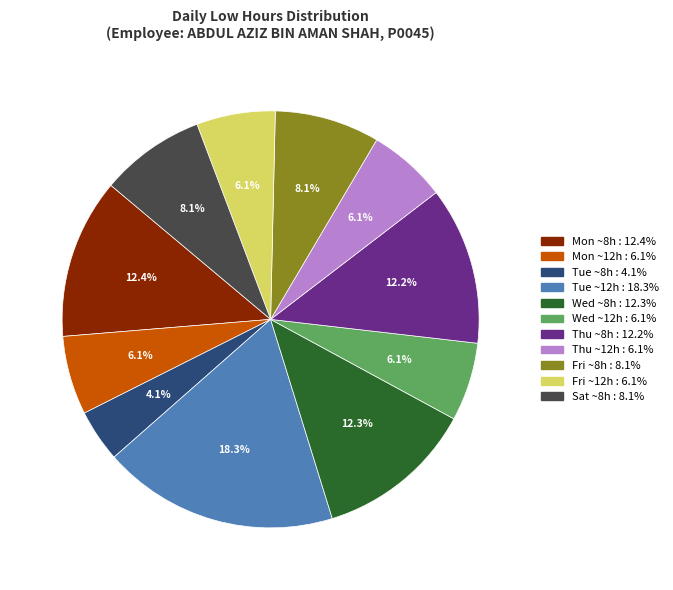

Is there a majority slice in this chart?

No